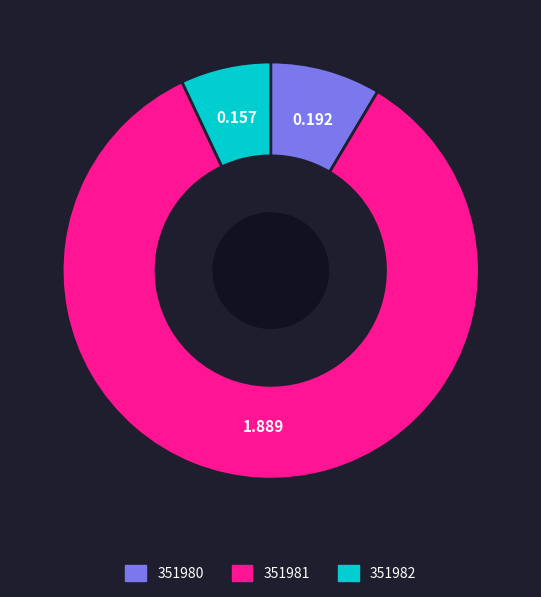

Which has a higher value, 351981 or 351982?

351981